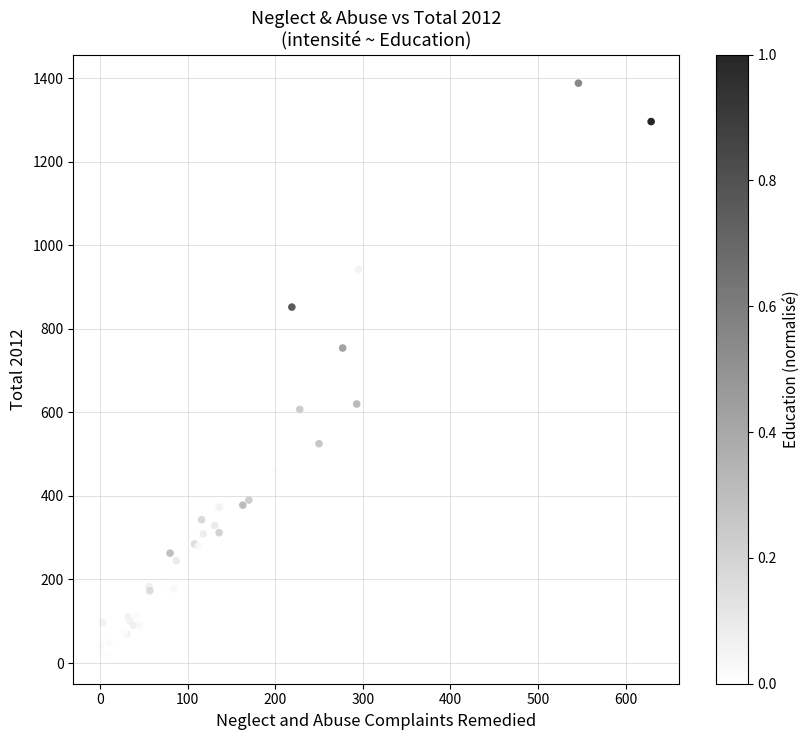

What Y value in the scatter plot is closest to 703?

754